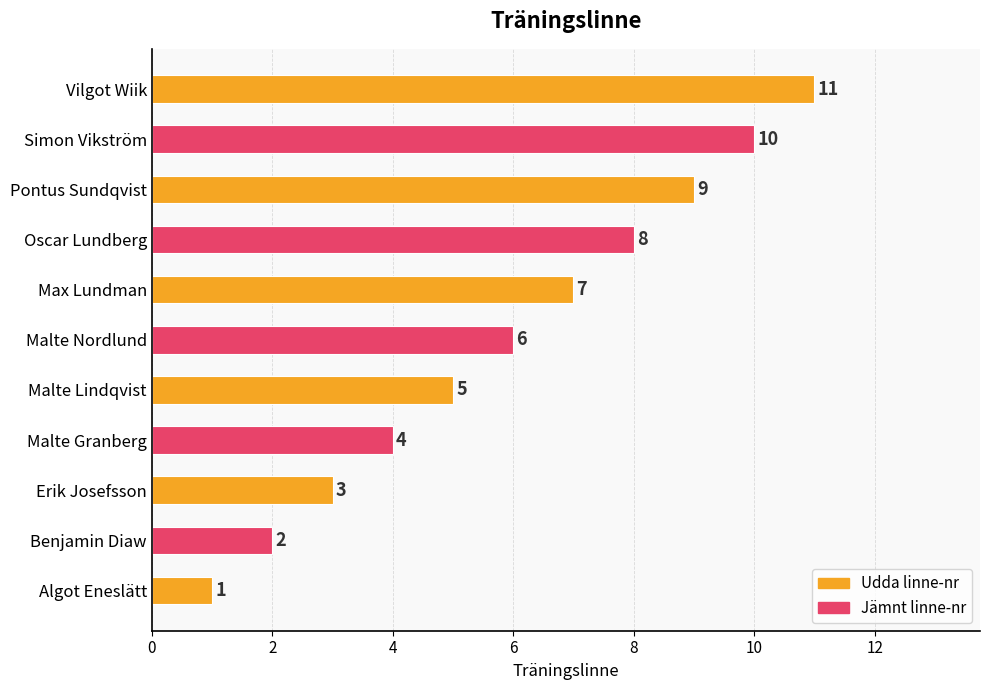

The value at Vilgot Wiik is 11. True or false?

True